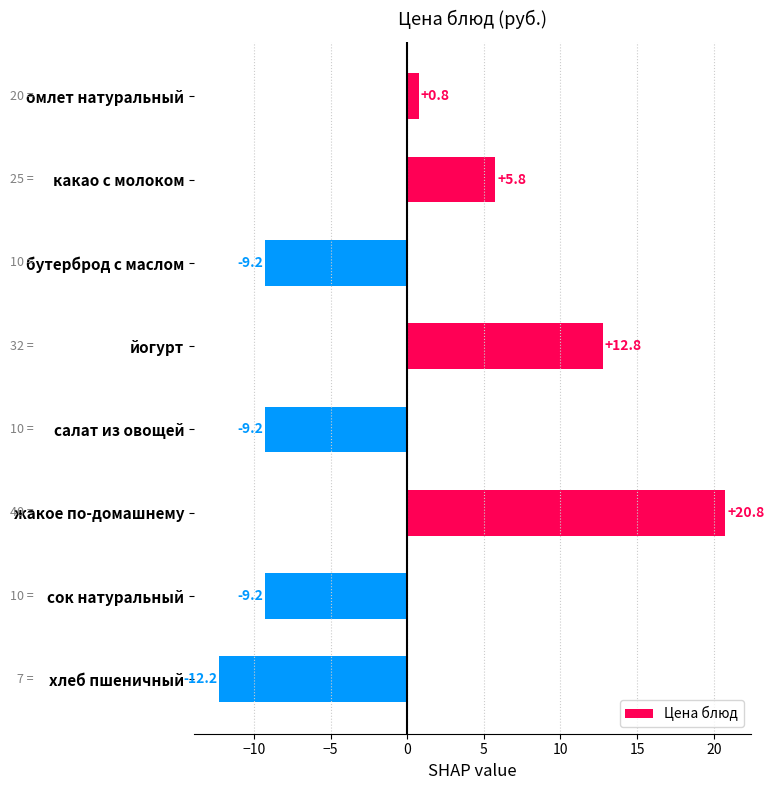

True or false: the data shows -2.6 at бутерброд с маслом.

False